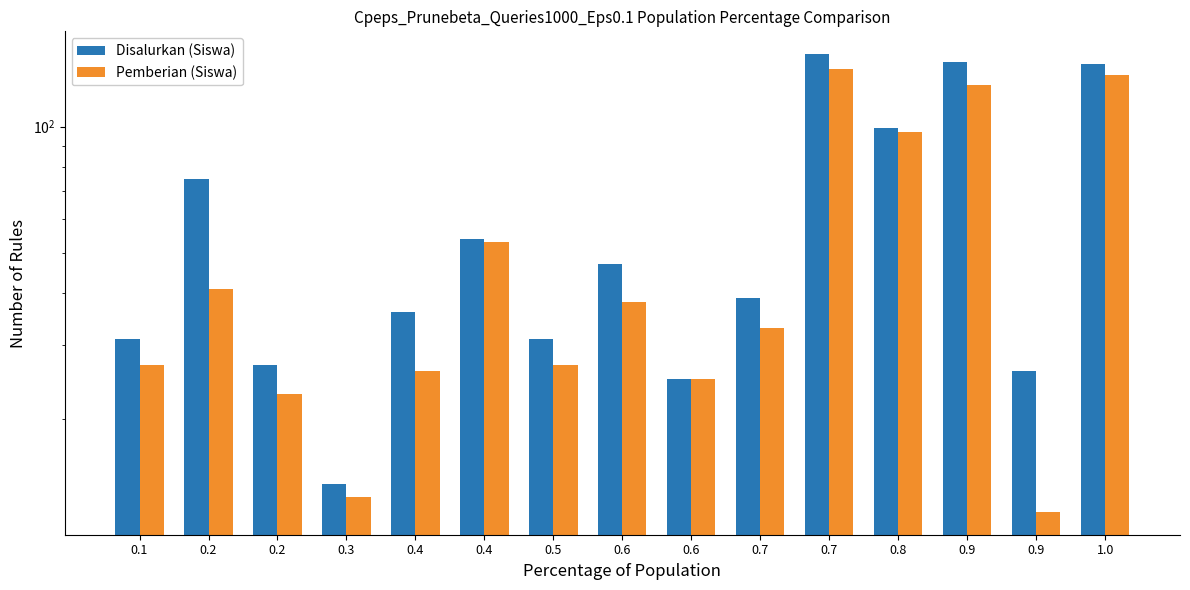

Count the number of categories in the chart.

15